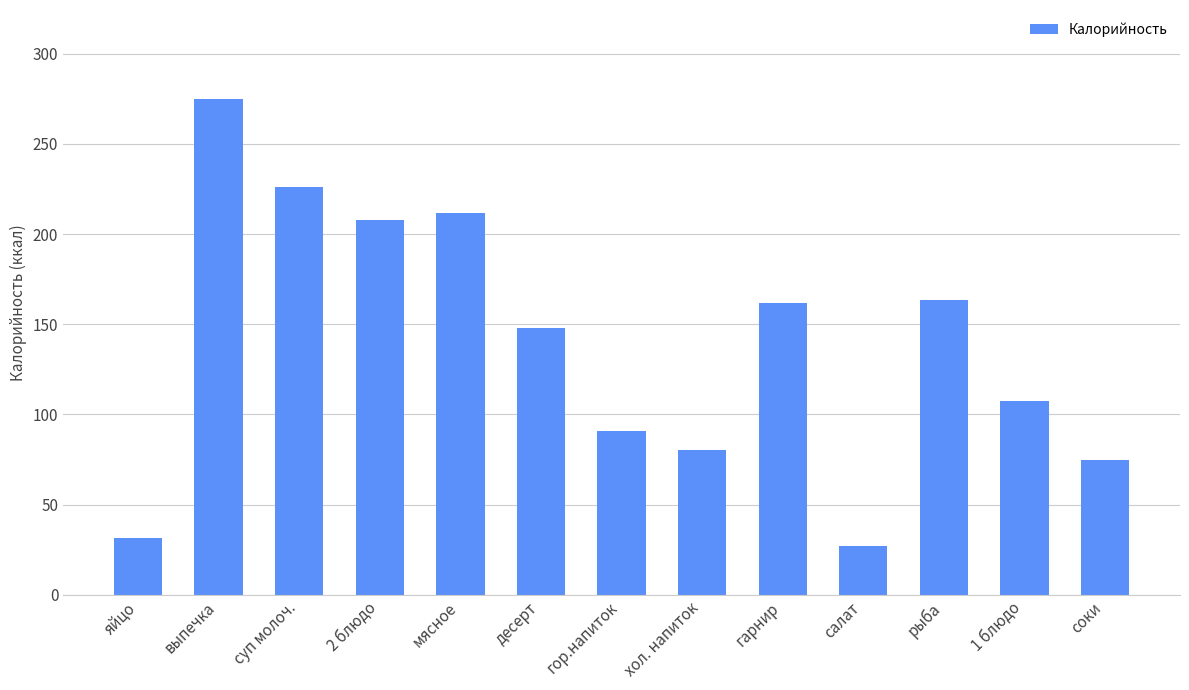

Count the number of values greater than 147.

7